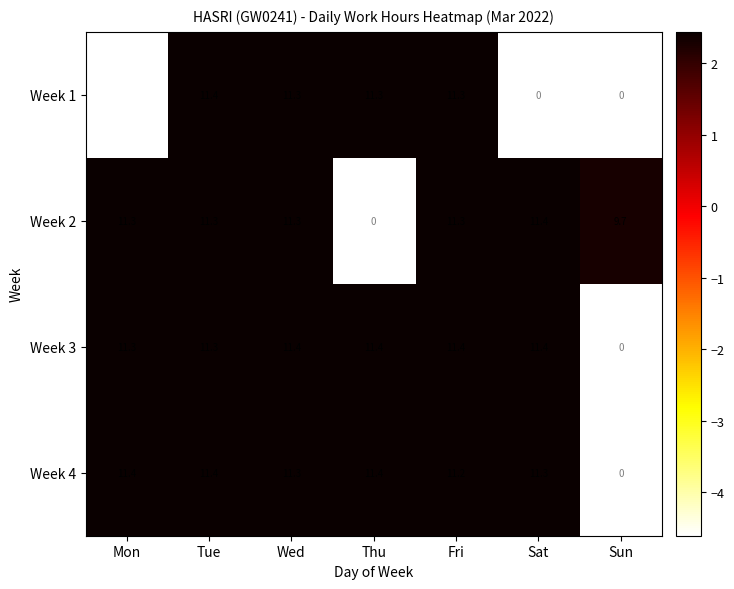

At which label does Week 2 first exceed 11?

Mon